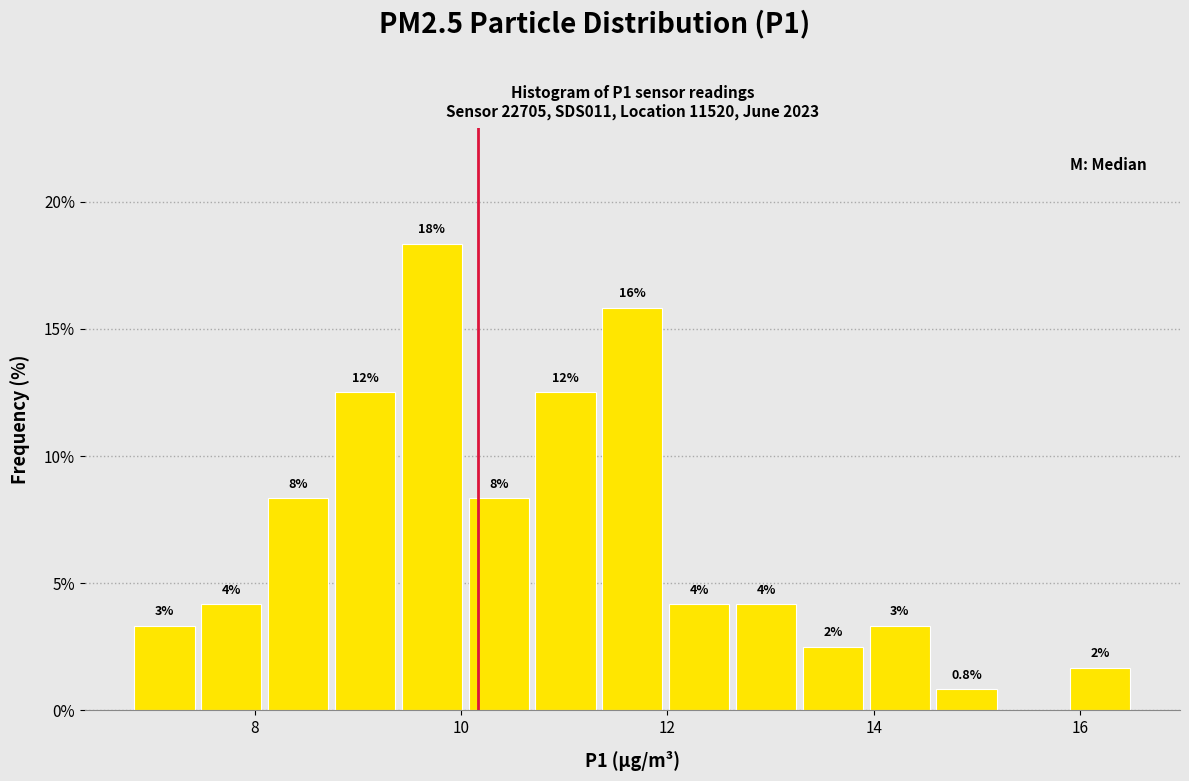

Around what value on the x-axis is the tallest bar? Give the approximate position of its centre, as read against the axis.

9.8